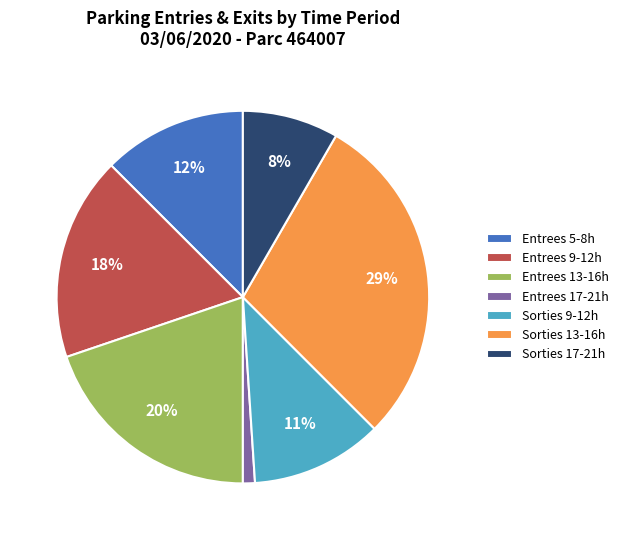

Is the sum of Entrees 17-21h and Entrees 9-12h greater than half?

No